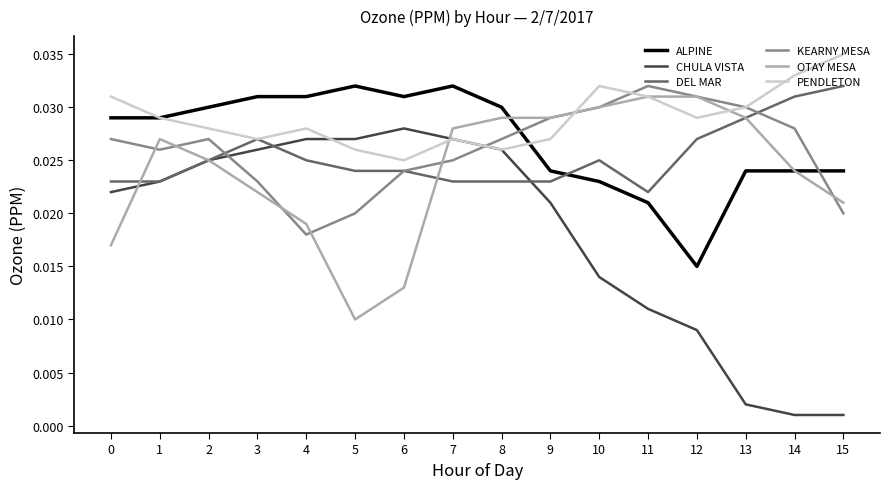

How many intersections are there between ALPINE and KEARNY MESA?

2